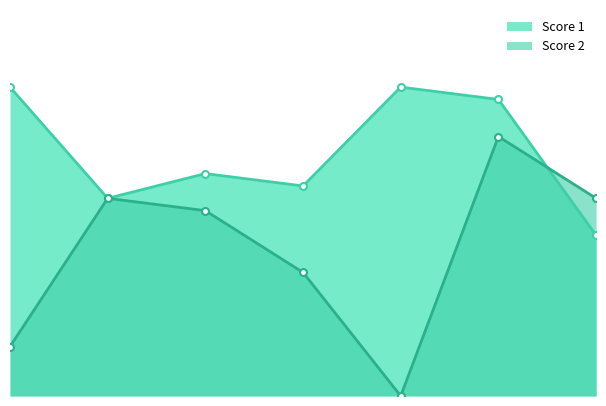

At which label does Score 2 first exceed 15?

2